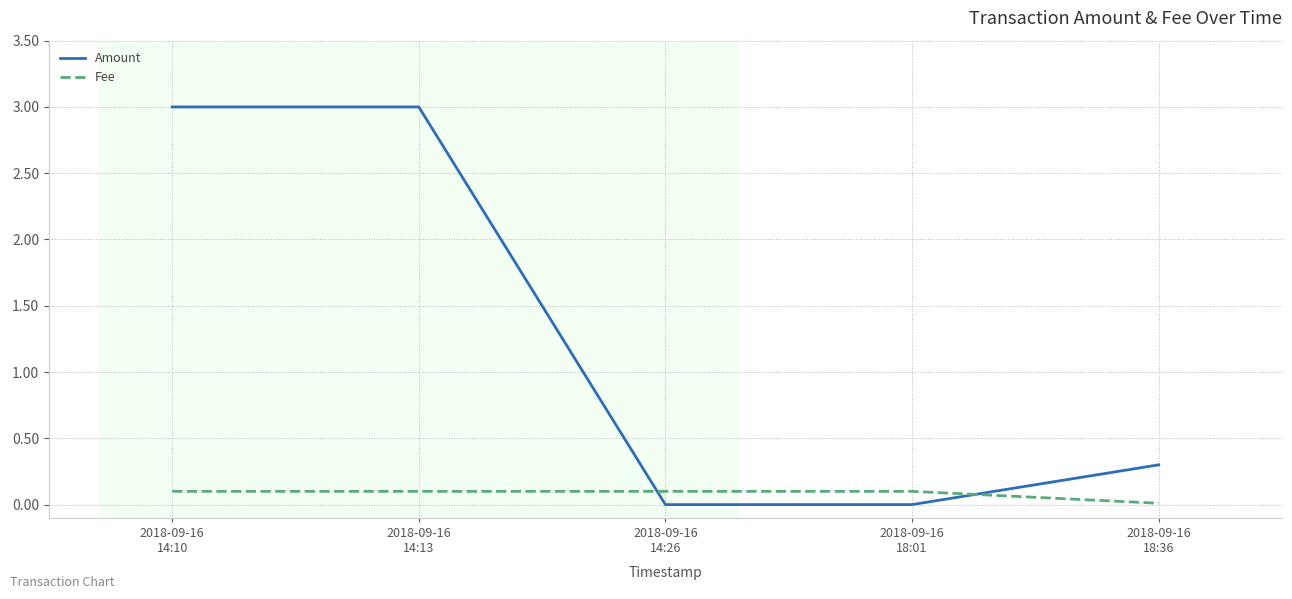

What position from the left is 2018-09-16
18:01?

4